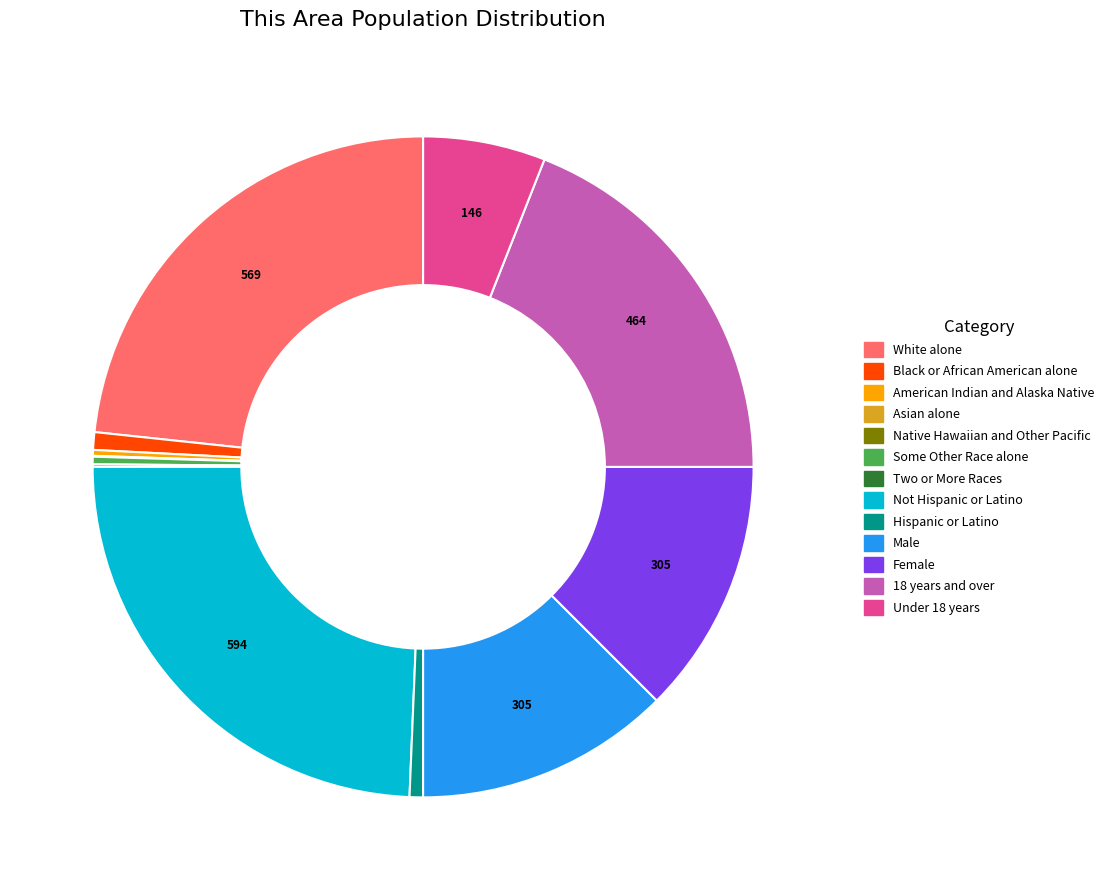

Which slice is the largest?

Not Hispanic or Latino